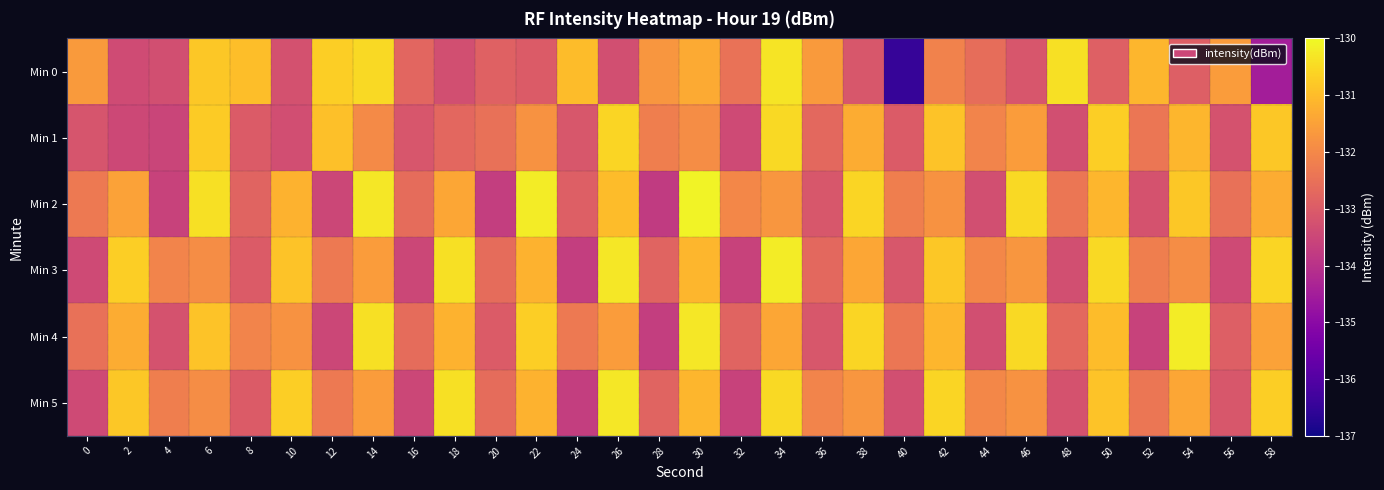

Reading left to right, transcribe all the data shown in this chart.

Min 0: 0=-131.6	2=-133.4	4=-133.3	6=-130.8	8=-131.0	10=-133.2	12=-130.7	14=-130.5	16=-132.8	18=-133.3	20=-132.9	22=-133.0	24=-131.0	26=-133.3	28=-131.7	30=-131.3	32=-132.5	34=-130.3	36=-131.6	38=-133.1	40=-136.5	42=-132.1	44=-132.6	46=-133.1	48=-130.4	50=-132.9	52=-131.1	54=-132.9	56=-131.6	58=-134.5
Min 1: 0=-133.2	2=-133.5	4=-133.5	6=-130.8	8=-133.0	10=-133.3	12=-130.9	14=-132.0	16=-133.1	18=-132.7	20=-132.5	22=-131.8	24=-133.1	26=-130.6	28=-132.2	30=-131.9	32=-133.4	34=-130.5	36=-132.7	38=-131.3	40=-133.0	42=-130.9	44=-132.1	46=-131.6	48=-133.3	50=-130.7	52=-132.4	54=-131.1	56=-133.2	58=-130.8
Min 2: 0=-132.3	2=-131.5	4=-133.6	6=-130.4	8=-132.8	10=-131.2	12=-133.5	14=-130.3	16=-132.6	18=-131.4	20=-133.7	22=-130.2	24=-132.9	26=-131.0	28=-133.8	30=-130.1	32=-132.0	34=-131.7	36=-133.1	38=-130.6	40=-132.2	42=-131.8	44=-133.3	46=-130.5	48=-132.4	50=-131.1	52=-133.2	54=-130.8	56=-132.5	58=-131.3
Min 3: 0=-133.4	2=-130.7	4=-132.1	6=-131.9	8=-133.0	10=-130.9	12=-132.3	14=-131.6	16=-133.5	18=-130.4	20=-132.6	22=-131.2	24=-133.7	26=-130.3	28=-132.8	30=-131.1	32=-133.6	34=-130.2	36=-132.7	38=-131.4	40=-133.1	42=-130.8	44=-132.0	46=-131.7	48=-133.3	50=-130.5	52=-132.2	54=-131.9	56=-133.4	58=-130.6
Min 4: 0=-132.5	2=-131.3	4=-133.2	6=-130.9	8=-132.1	10=-131.8	12=-133.5	14=-130.4	16=-132.6	18=-131.2	20=-133.0	22=-130.7	24=-132.3	26=-131.6	28=-133.7	30=-130.3	32=-132.8	34=-131.4	36=-133.1	38=-130.6	40=-132.4	42=-131.1	44=-133.3	46=-130.5	48=-132.7	50=-131.0	52=-133.6	54=-130.2	56=-132.9	58=-131.5
Min 5: 0=-133.4	2=-130.8	4=-132.2	6=-131.9	8=-133.0	10=-130.7	12=-132.3	14=-131.6	16=-133.5	18=-130.4	20=-132.6	22=-131.2	24=-133.7	26=-130.3	28=-132.8	30=-131.1	32=-133.6	34=-130.5	36=-132.1	38=-131.7	40=-133.3	42=-130.6	44=-132.0	46=-131.8	48=-133.2	50=-130.9	52=-132.4	54=-131.4	56=-133.1	58=-130.7